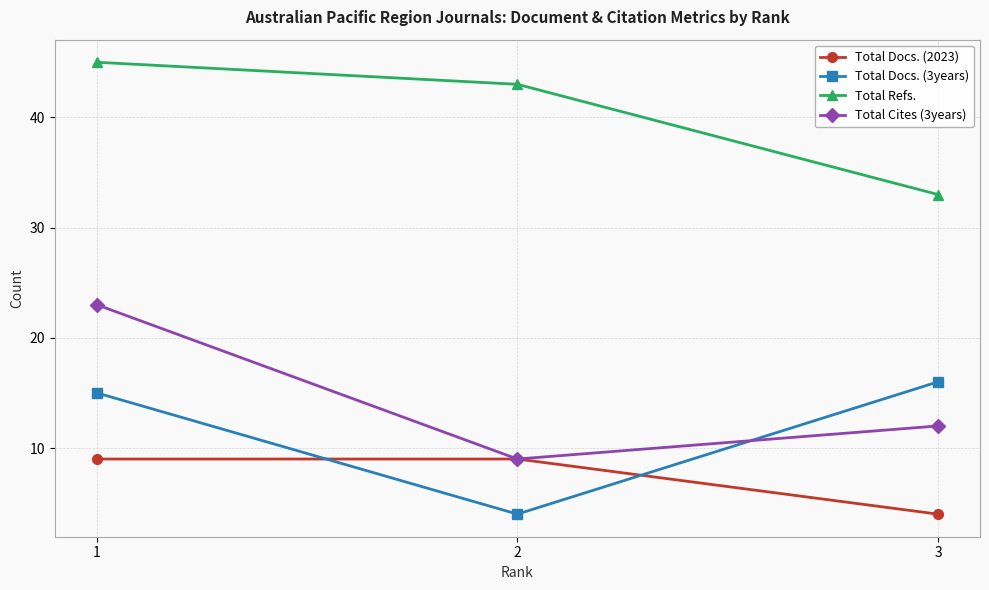

What is the maximum value for Total Docs. (2023)?

9